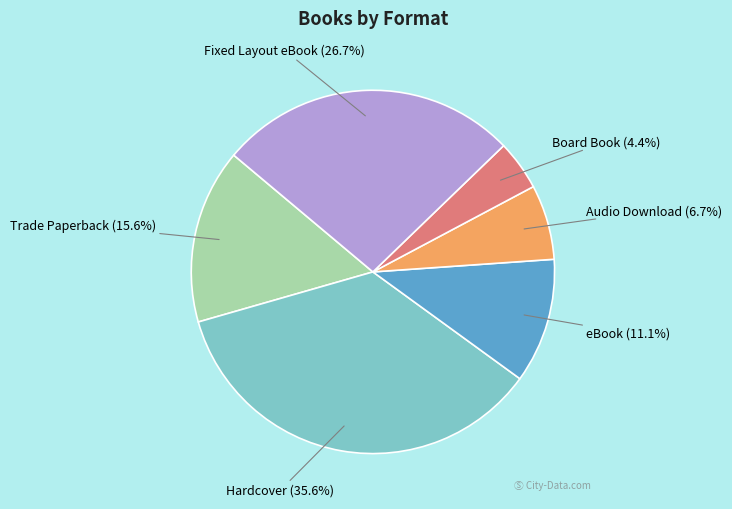

Is there any slice that represents more than half of the pie?

No